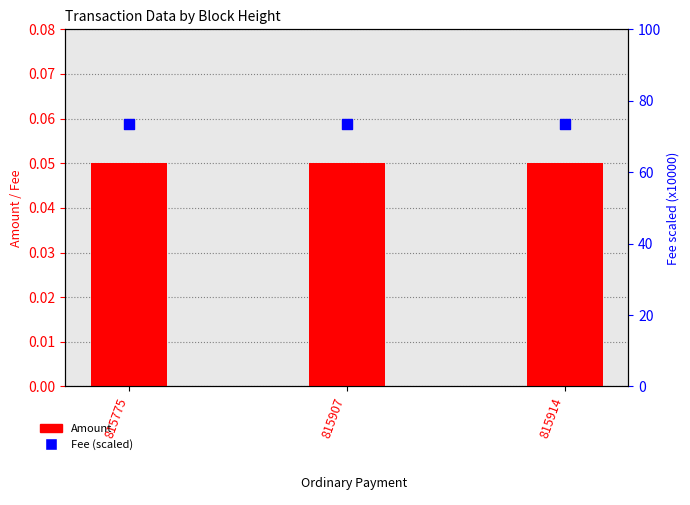

At which category is the sum across all series the highest?

815775